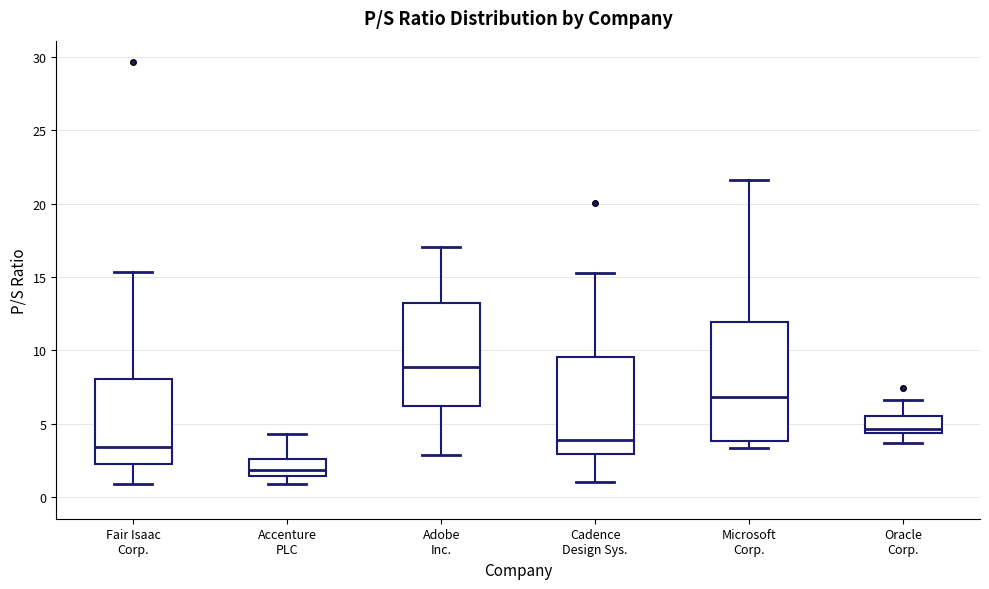

Reading left to right, read every box against the y-axis: the position of its median line, the range the box covers, and the ends of its whiskers. The values are not printed on the chart, so give them approximately, as read against the axis.

Fair Isaac Corp.: median 3.5, box 2.5 to 8.0, whiskers 1.0 to 15.5
Accenture PLC: median 2.0, box 1.5 to 2.5, whiskers 1.0 to 4.5
Adobe Inc.: median 9.0, box 6.0 to 13.5, whiskers 3.0 to 17.0
Cadence Design Sys.: median 4.0, box 3.0 to 9.5, whiskers 1.0 to 15.5
Microsoft Corp.: median 7.0, box 4.0 to 12.0, whiskers 3.5 to 21.5
Oracle Corp.: median 4.5 (just above the box's lower edge), box 4.5 to 5.5, whiskers 3.5 to 6.5